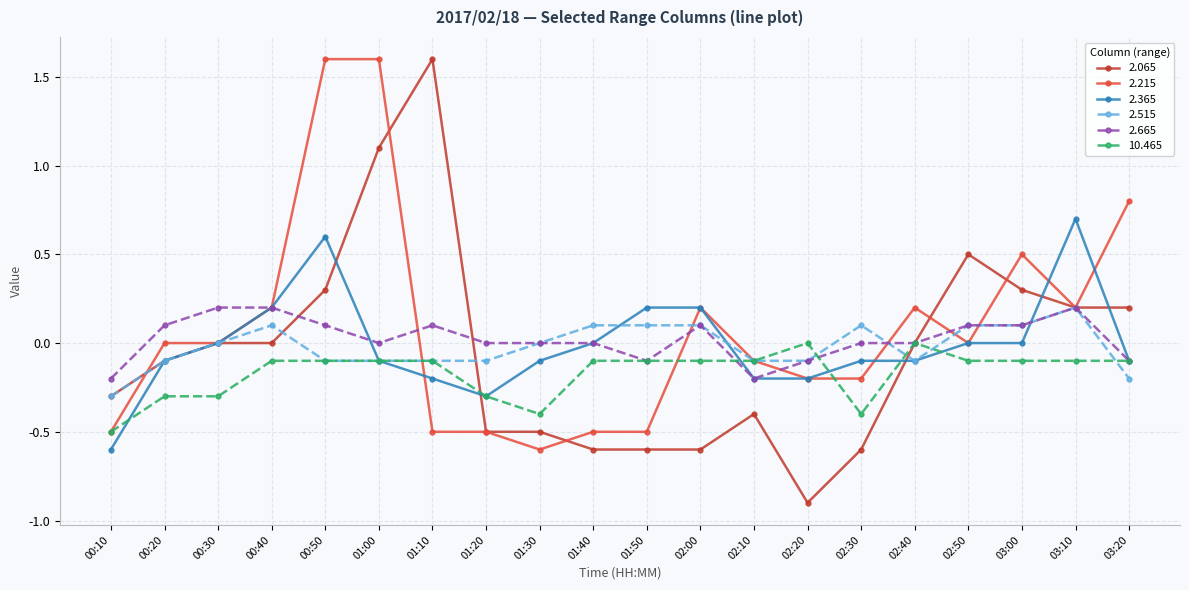

Is the value of 2.215 at 02:10 greater than the value of 2.065 at 03:20?

No